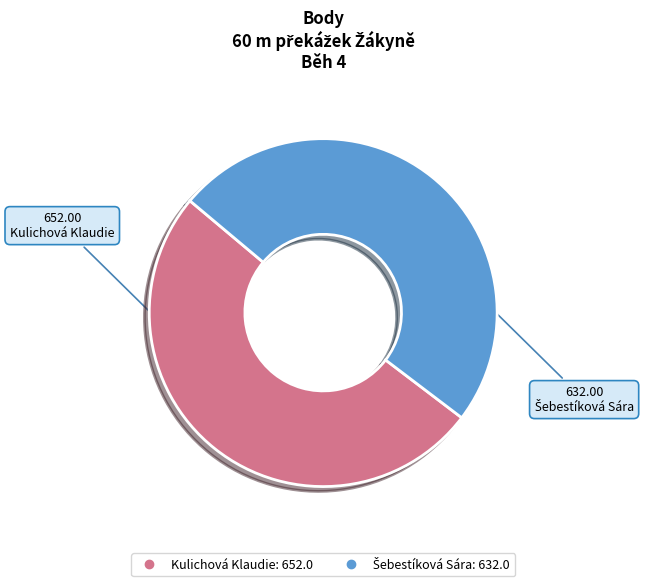

True or false: Kulichová Klaudie accounts for 42% of the total.

False